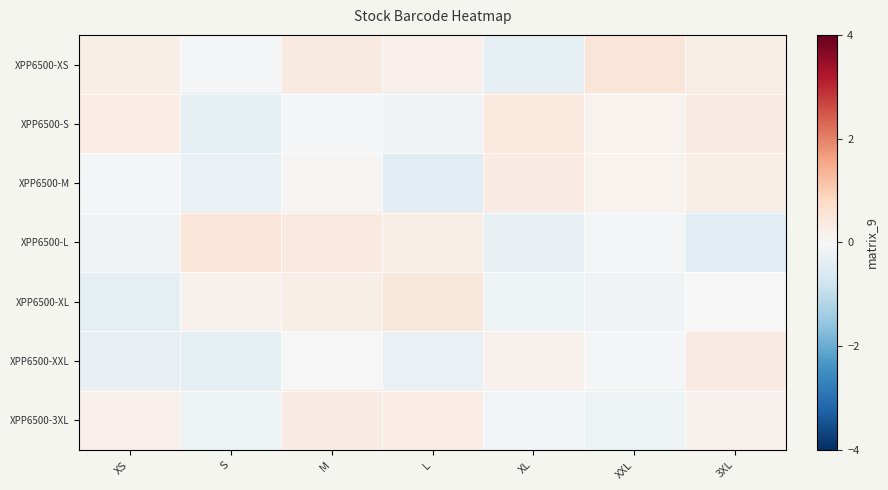

Count the number of data series in this chart.

7